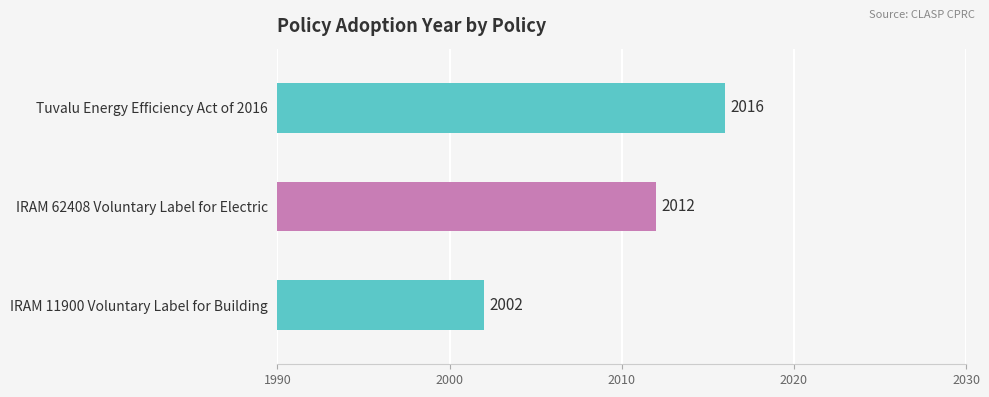

The chart shows a value of 2012 at IRAM 62408 Voluntary Label for Electric. True or false?

True